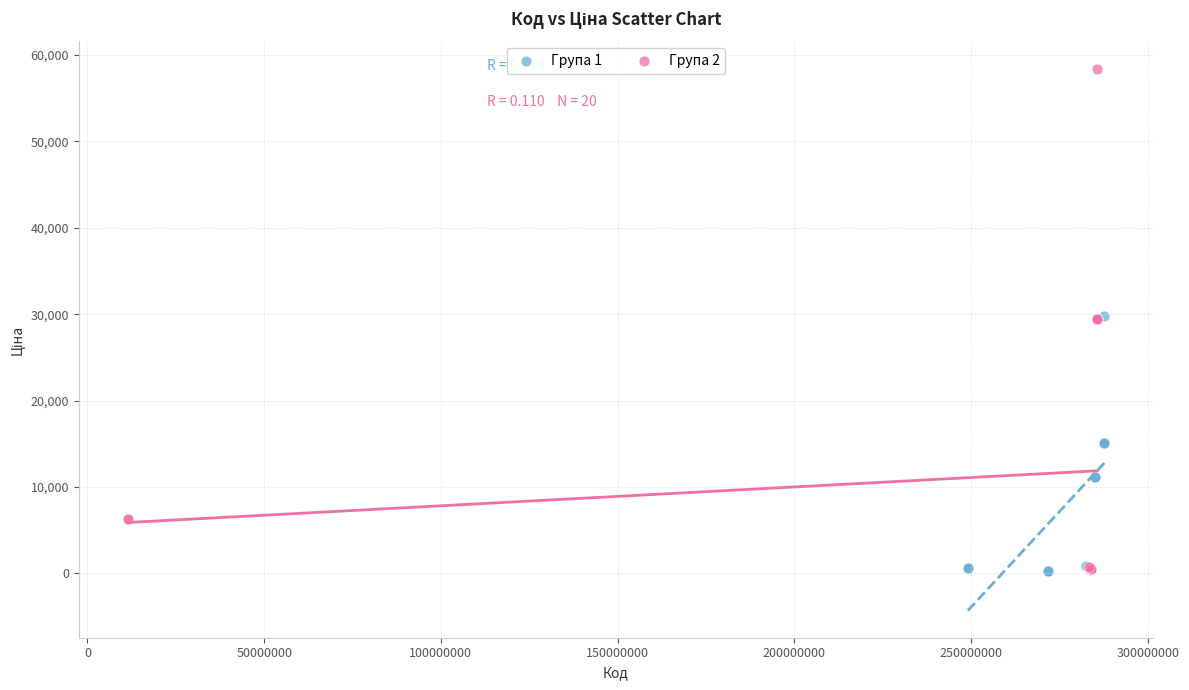

Which series reaches the maximum Y coordinate?

Група 2